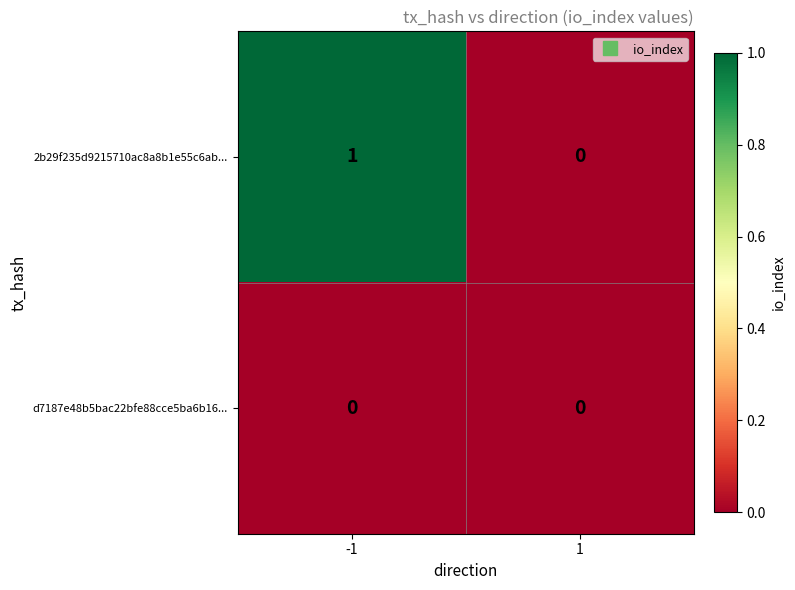

List the series in order of their overall mean, highest first.

2b29f235d9215710ac8a8b1e55c6ab..., d7187e48b5bac22bfe88cce5ba6b16...